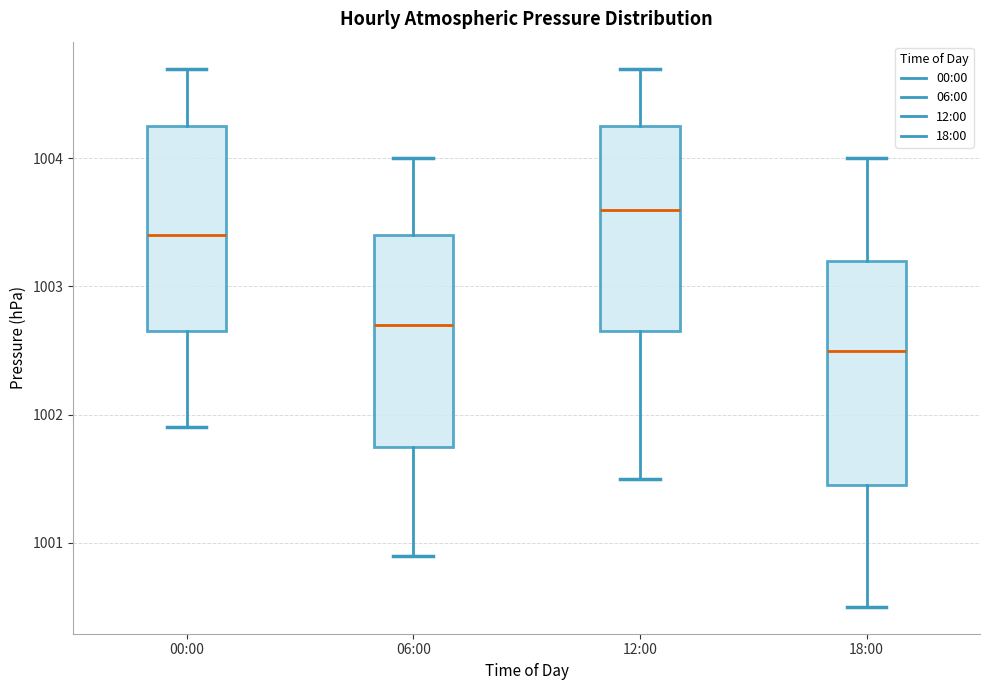

Reading left to right, transcribe this box plot: for each box, give where its median line is, the range the box spans, and where its two whiskers end, as read against the y-axis. The values are not printed on the chart, so give them approximately, as read against the axis.

00:00: median 1003.4, box 1002.7 to 1004.3, whiskers 1001.9 to 1004.7
06:00: median 1002.7, box 1001.8 to 1003.4, whiskers 1000.9 to 1004.0
12:00: median 1003.6, box 1002.7 to 1004.3, whiskers 1001.5 to 1004.7
18:00: median 1002.5, box 1001.5 to 1003.2, whiskers 1000.5 to 1004.0